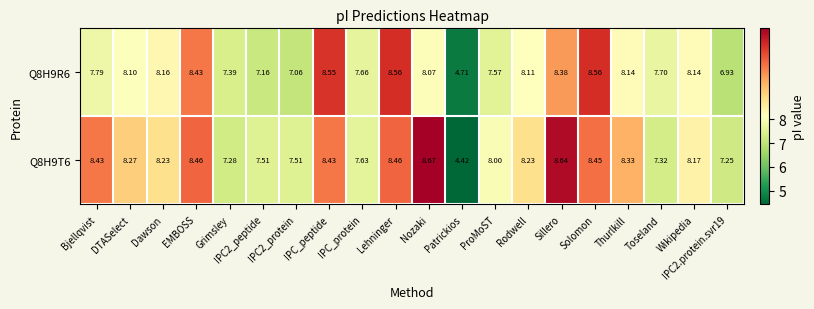

Is the value of Q8H9R6 at Lehninger greater than the value of Q8H9T6 at Sillero?

No